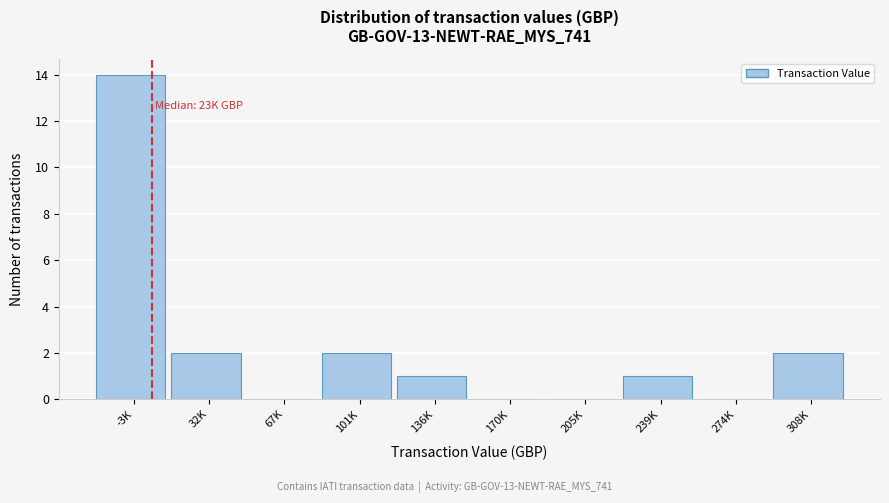

Reading left to right, transcribe all the data shown in this chart.

-3K=14	32K=2	67K=0	101K=2	136K=1	170K=0	205K=0	239K=1	274K=0	308K=2